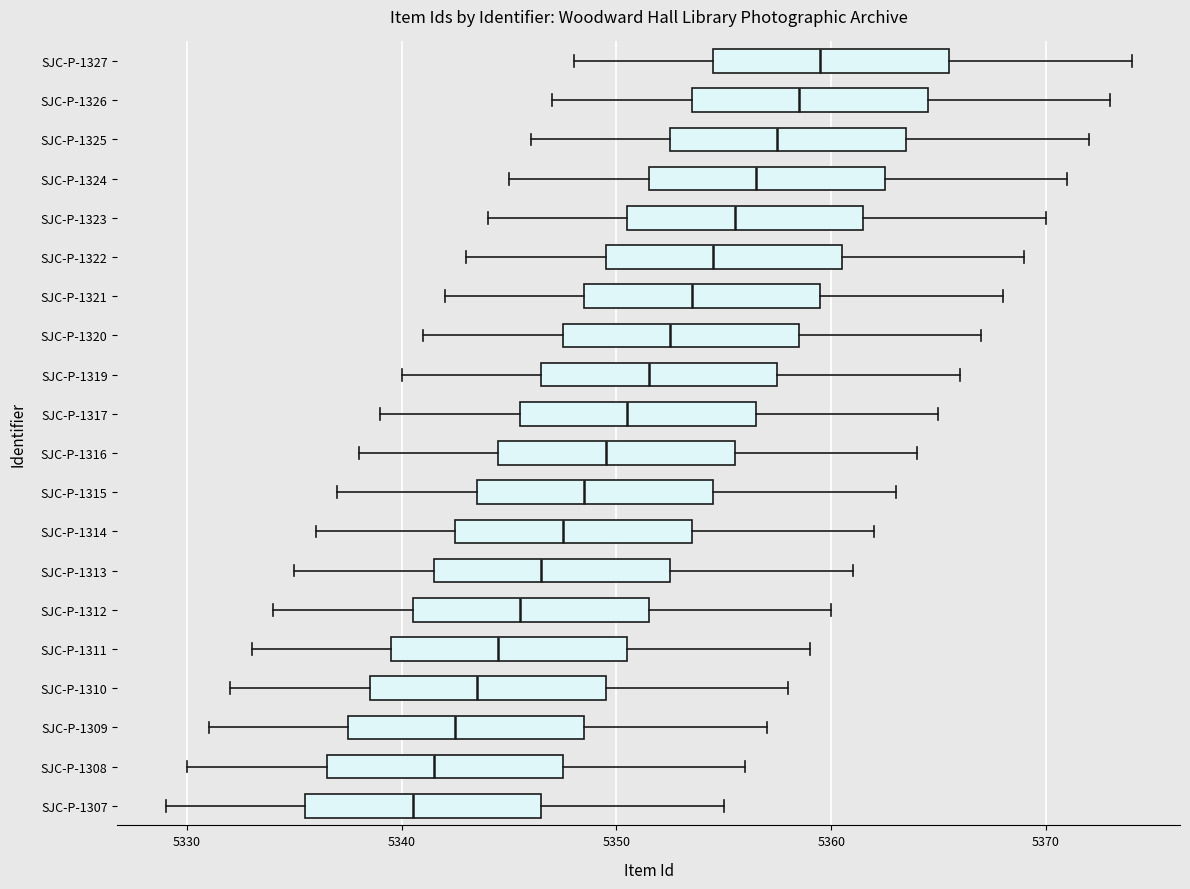

Reading bottom to top, read every box against the x-axis: the position of its median line, the range the box covers, and the ends of its whiskers. The values are not printed on the chart, so give them approximately, as read against the axis.

SJC-P-1307: median 5341, box 5336 to 5347, whiskers 5329 to 5355
SJC-P-1308: median 5342, box 5337 to 5348, whiskers 5330 to 5356
SJC-P-1309: median 5343, box 5338 to 5349, whiskers 5331 to 5357
SJC-P-1310: median 5344, box 5339 to 5350, whiskers 5332 to 5358
SJC-P-1311: median 5345, box 5340 to 5351, whiskers 5333 to 5359
SJC-P-1312: median 5346, box 5341 to 5352, whiskers 5334 to 5360
SJC-P-1313: median 5347, box 5342 to 5353, whiskers 5335 to 5361
SJC-P-1314: median 5348, box 5343 to 5354, whiskers 5336 to 5362
SJC-P-1315: median 5349, box 5344 to 5355, whiskers 5337 to 5363
SJC-P-1316: median 5350, box 5345 to 5356, whiskers 5338 to 5364
SJC-P-1317: median 5351, box 5346 to 5357, whiskers 5339 to 5365
SJC-P-1319: median 5352, box 5347 to 5358, whiskers 5340 to 5366
SJC-P-1320: median 5353, box 5348 to 5359, whiskers 5341 to 5367
SJC-P-1321: median 5354, box 5349 to 5360, whiskers 5342 to 5368
SJC-P-1322: median 5355, box 5350 to 5361, whiskers 5343 to 5369
SJC-P-1323: median 5356, box 5351 to 5362, whiskers 5344 to 5370
SJC-P-1324: median 5357, box 5352 to 5363, whiskers 5345 to 5371
SJC-P-1325: median 5358, box 5353 to 5364, whiskers 5346 to 5372
SJC-P-1326: median 5359, box 5354 to 5365, whiskers 5347 to 5373
SJC-P-1327: median 5360, box 5355 to 5366, whiskers 5348 to 5374